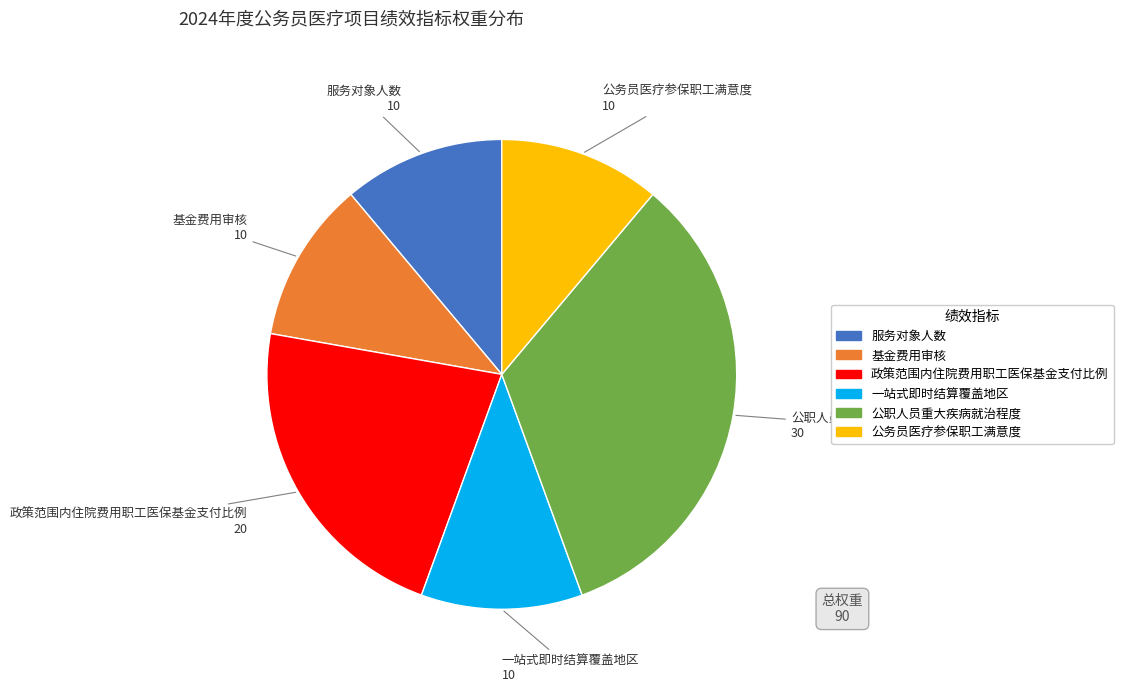

Which slice is the largest?

公职人员重大疾病就治程度